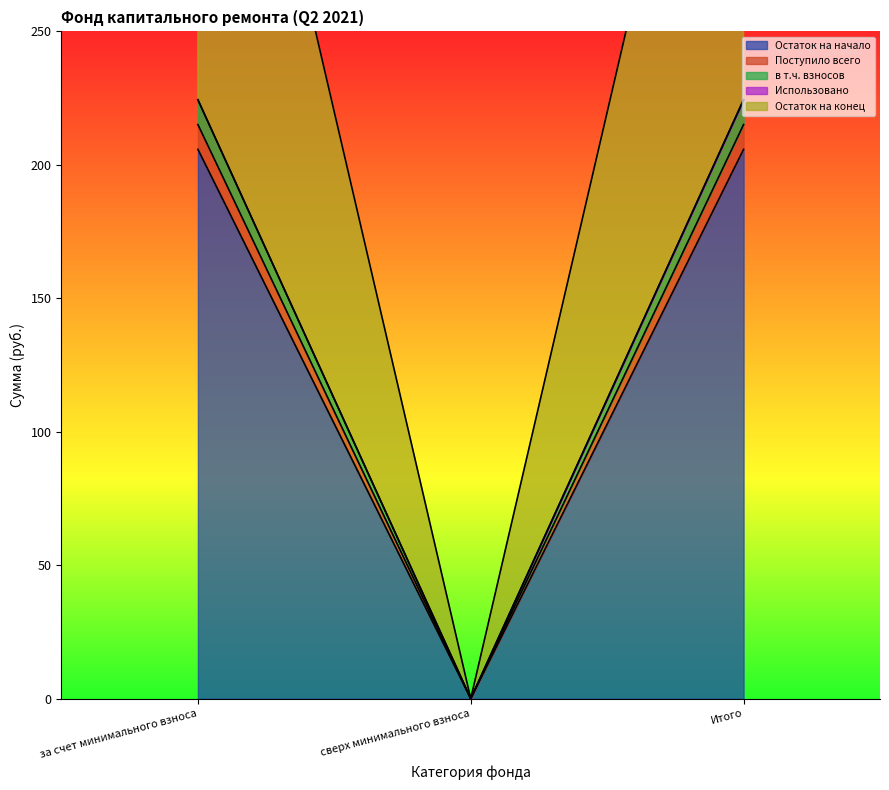

Reading left to right, extract all data points from this chart.

Остаток на начало: за счет минимального взноса=205.8	сверх минимального взноса=0.0	Итого=205.8
Поступило всего: за счет минимального взноса=215.1	сверх минимального взноса=0.0	Итого=215.1
в т.ч. взносов: за счет минимального взноса=224.4	сверх минимального взноса=0.0	Итого=224.4
Остаток на конец: за счет минимального взноса=439.5	сверх минимального взноса=0.0	Итого=439.5